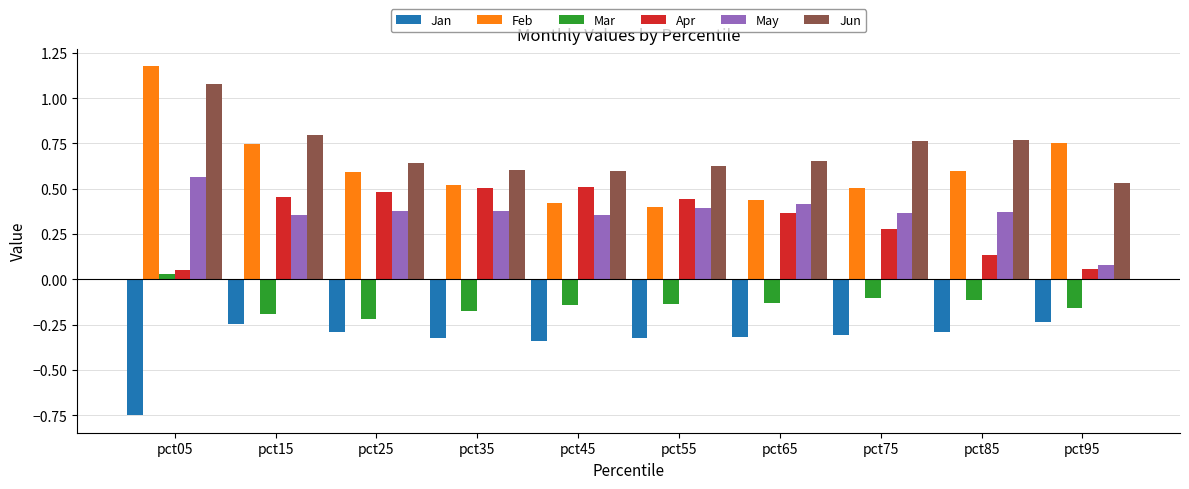

Which category has the lowest value in the Jun series?

pct95